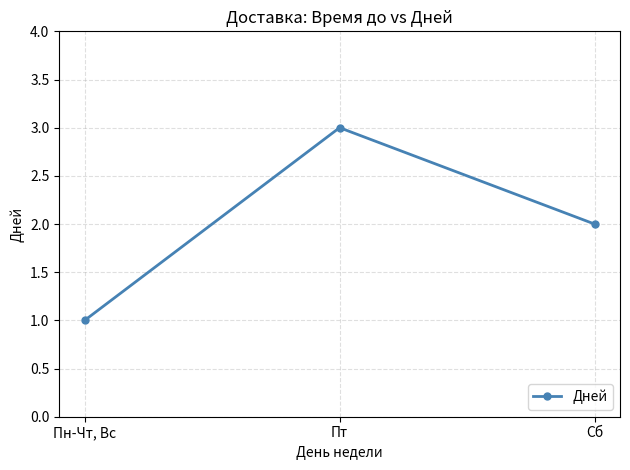

Reading left to right, list all the values displayed in this chart.

Пн-Чт, Вс=1	Пт=3	Сб=2